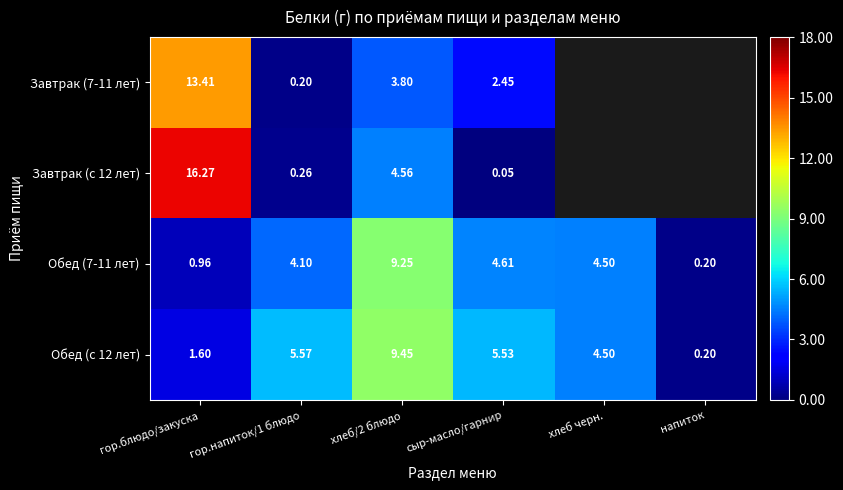

Is the value of Обед (с 12 лет) at гор.блюдо/закуска greater than the value of Завтрак (с 12 лет) at гор.напиток/1 блюдо?

Yes